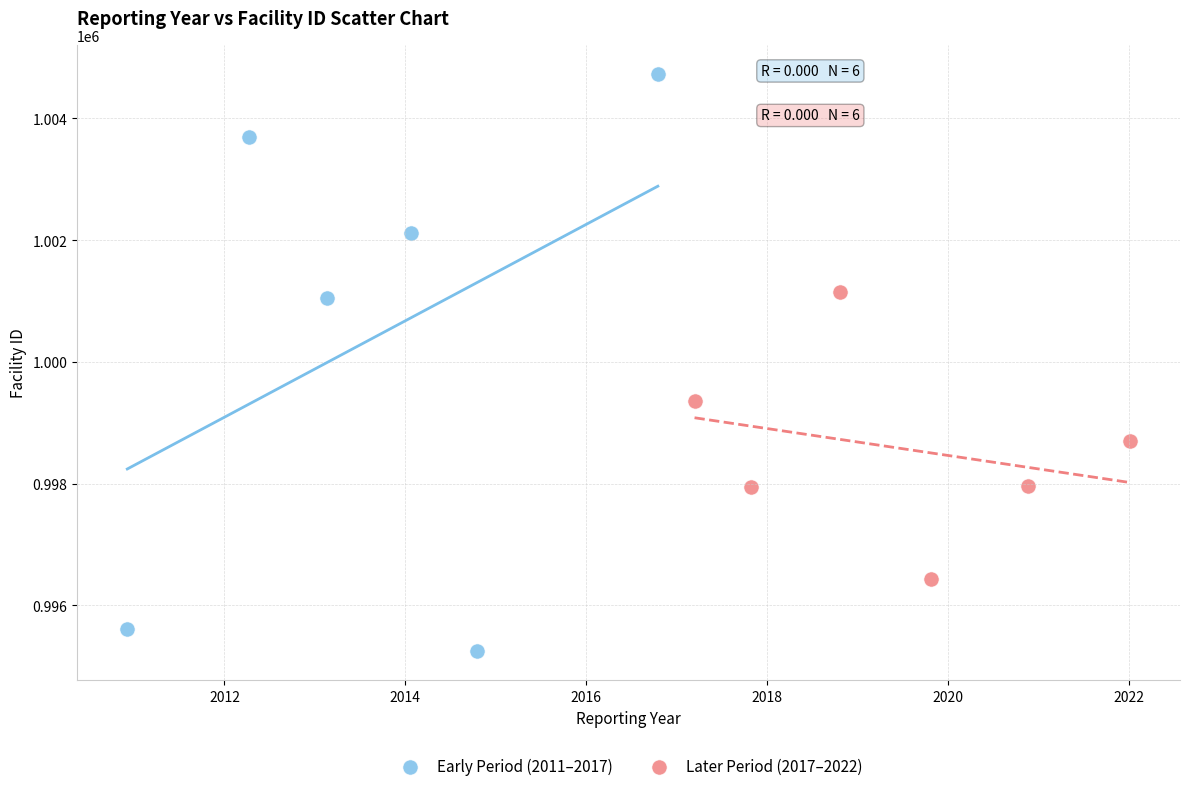

What are all the series names shown in the legend?

Early Period (2011–2017), Later Period (2017–2022)